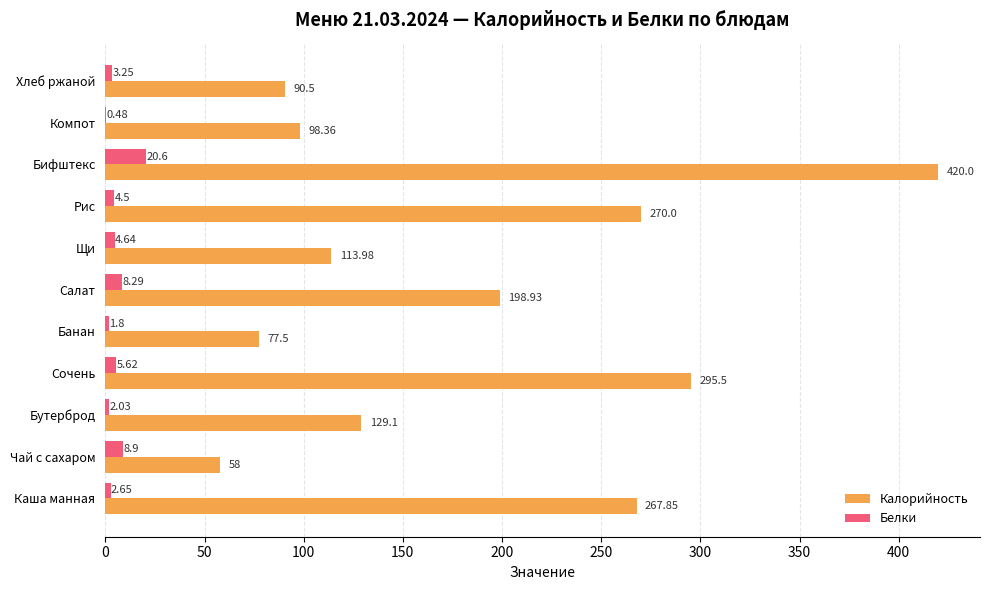

At which label does Белки reach its peak?

Бифштекс